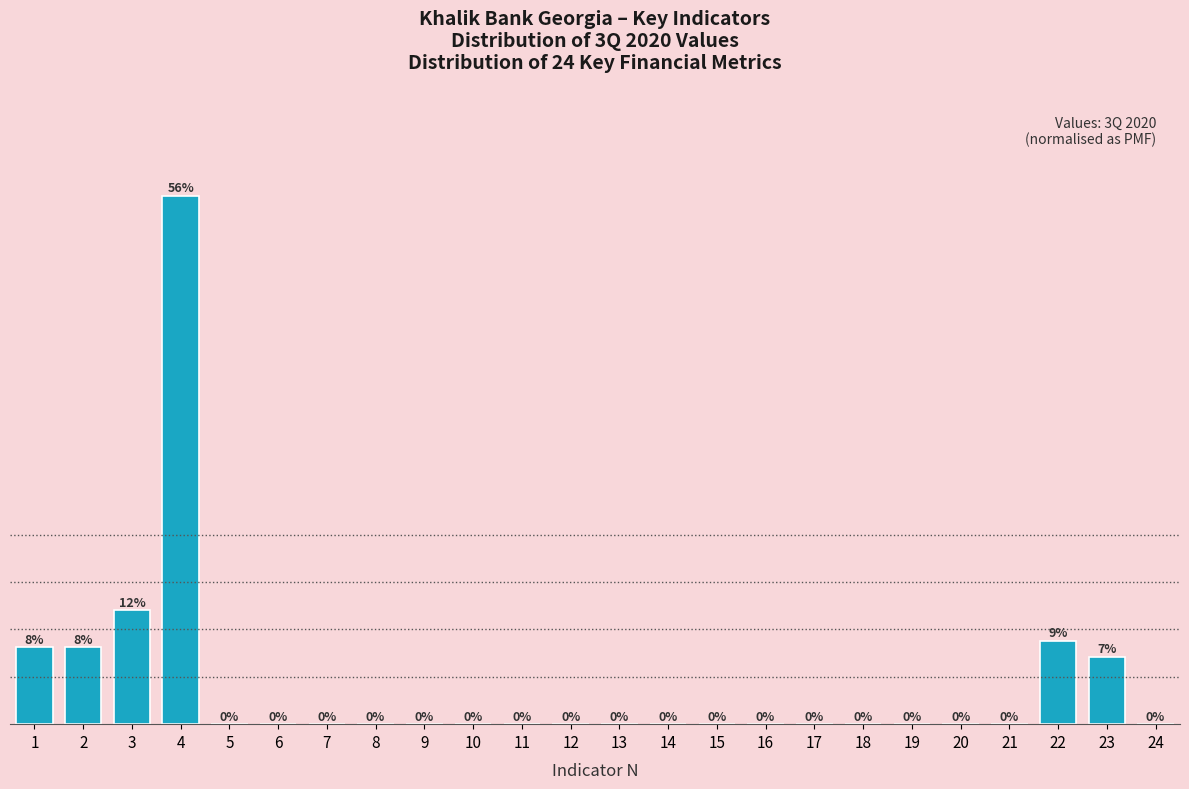

At which label is the value closest to 27?

3